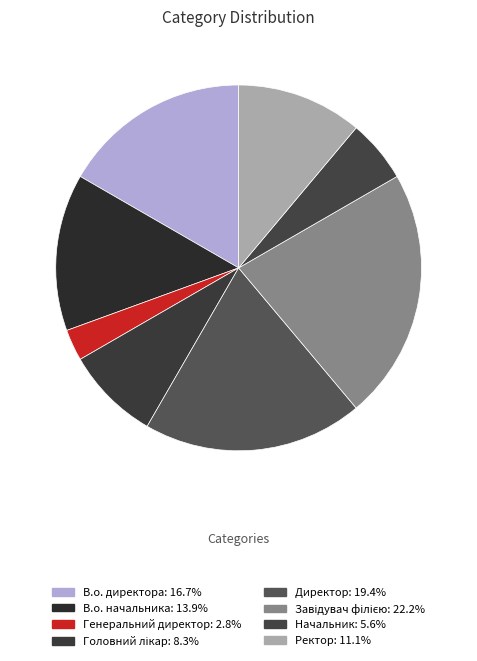

Is it true that Начальник is 6% of the pie?

True